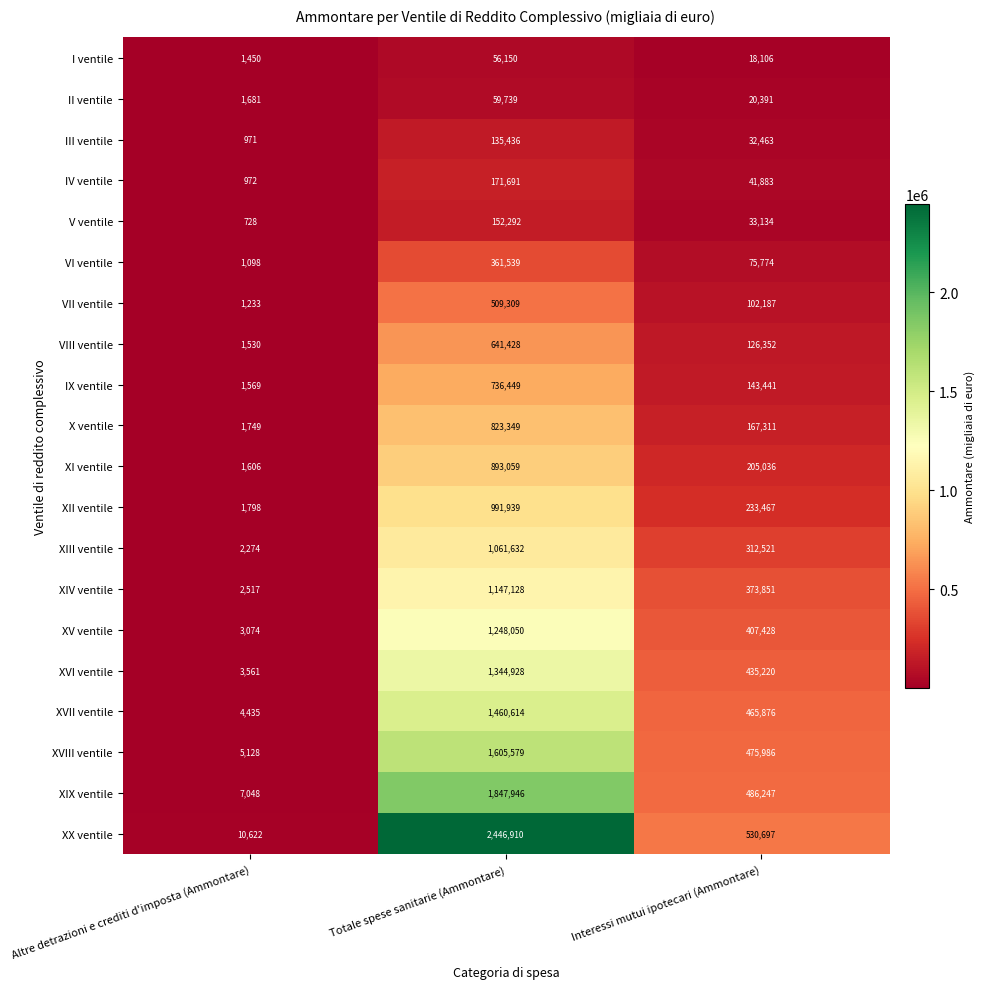

What is the difference between the maximum and second lowest values in the III ventile series?

102973